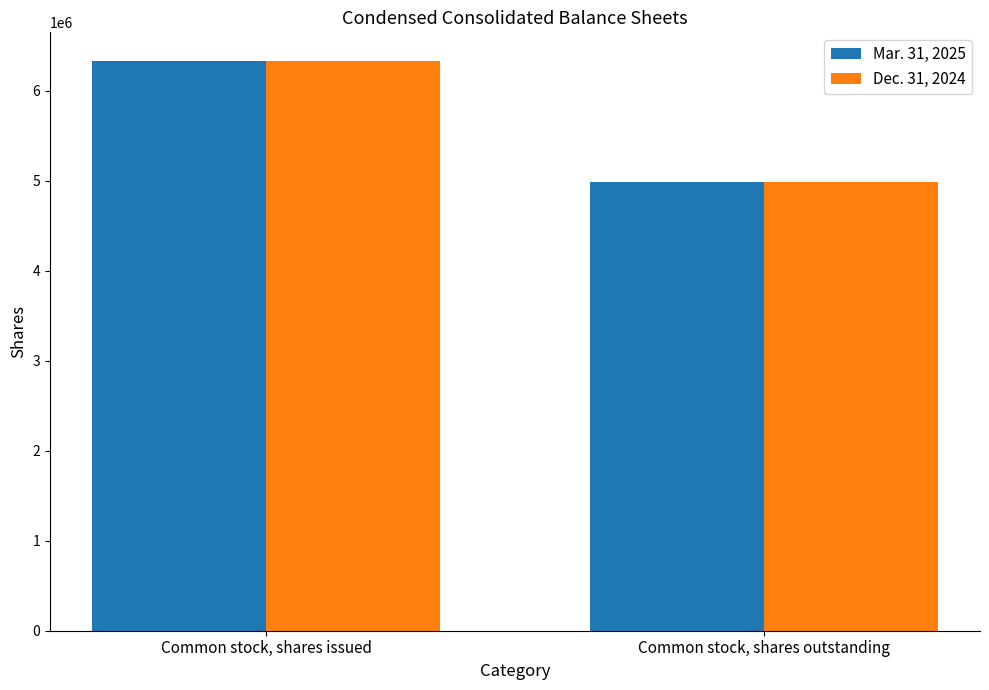

How many categories are shown in the chart?

2